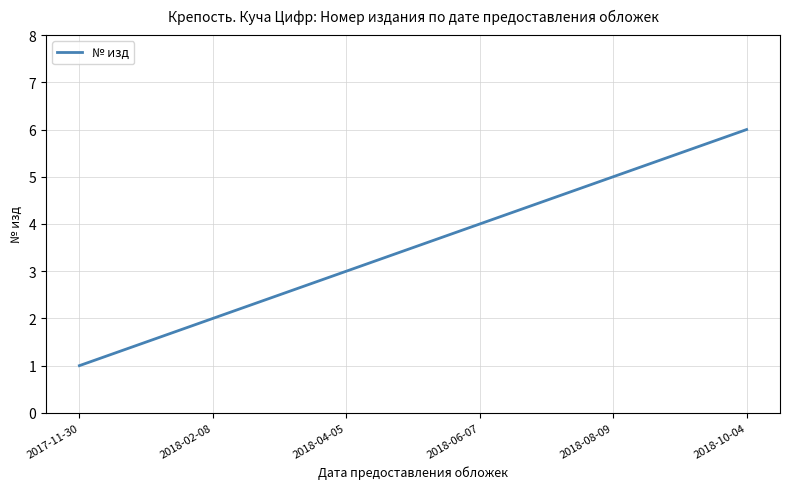

How many series are shown in this chart?

1